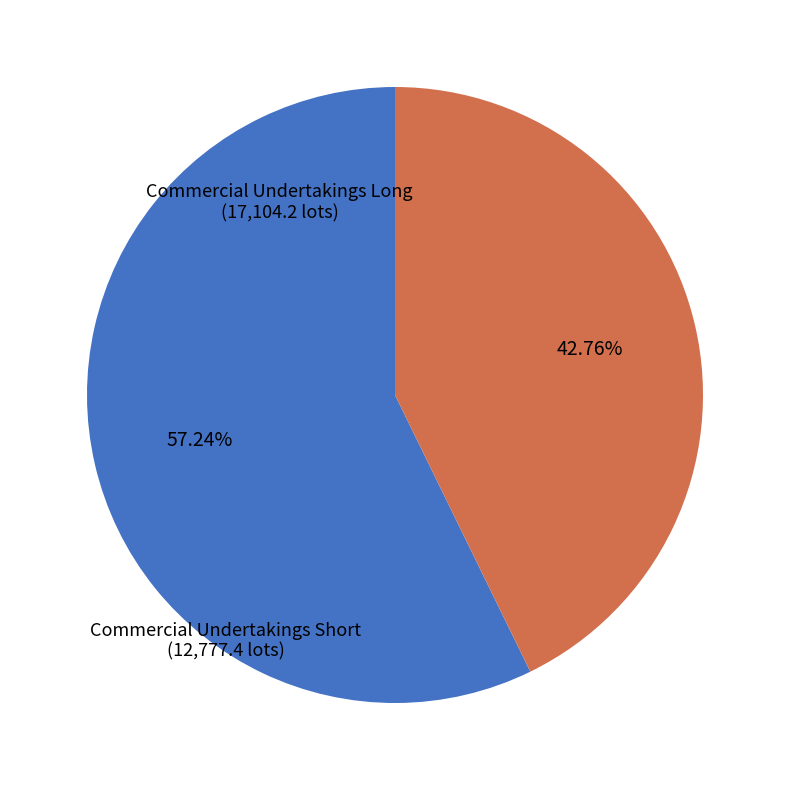

Does any single category account for the majority?

Yes